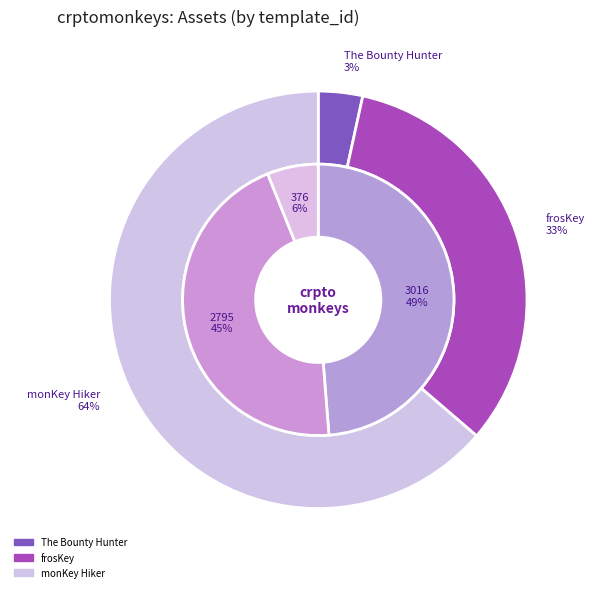

Approximately how many times larger is the value at frosKey compared to The Bounty Hunter?

9.6